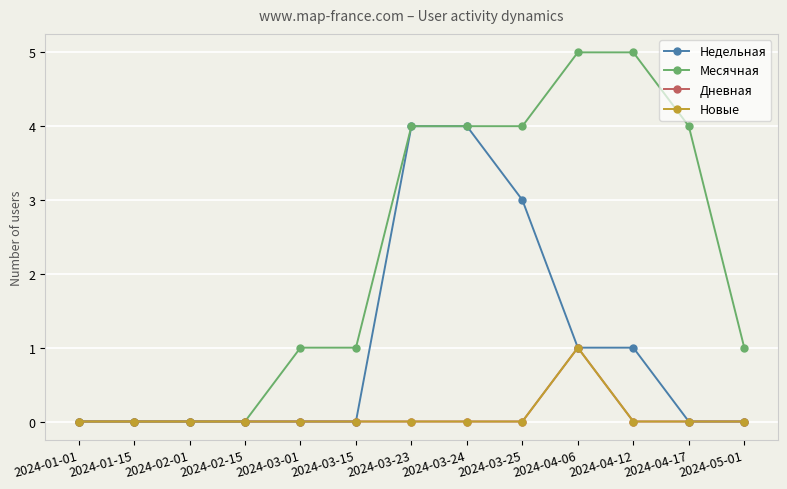

Is this an area chart (filled region under the line)?

No